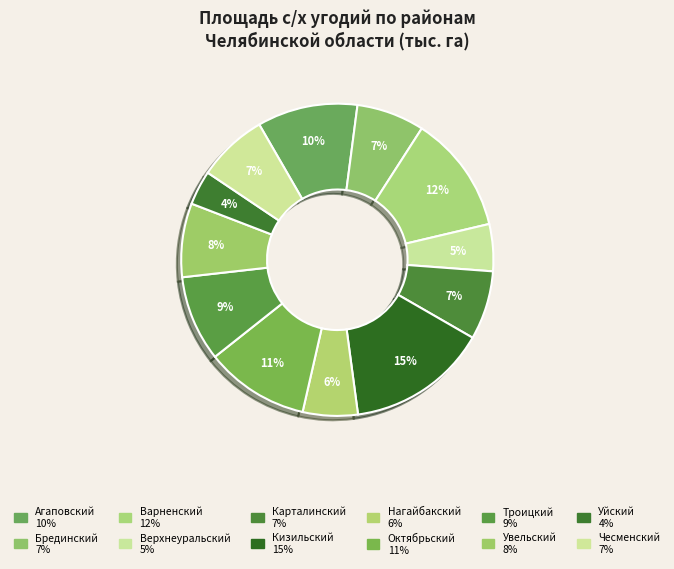

Count the number of slices in the pie.

12